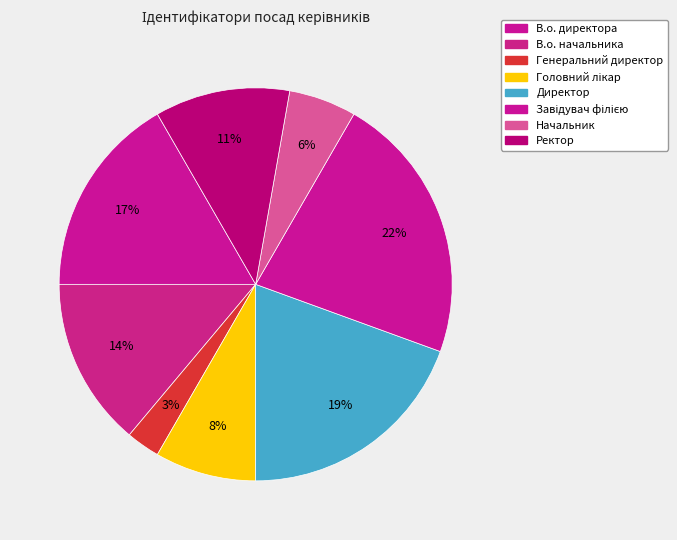

To the nearest percent, what is the average slice percentage?

12%